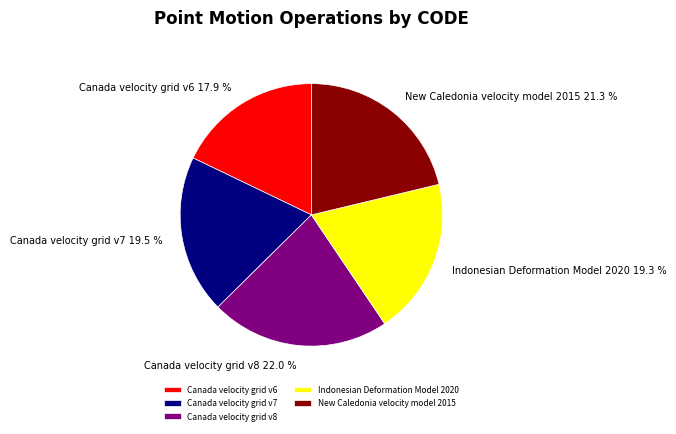

To the nearest percent, what is the difference between the Indonesian Deformation Model 2020 and Canada velocity grid v6 slice percentages?

1%